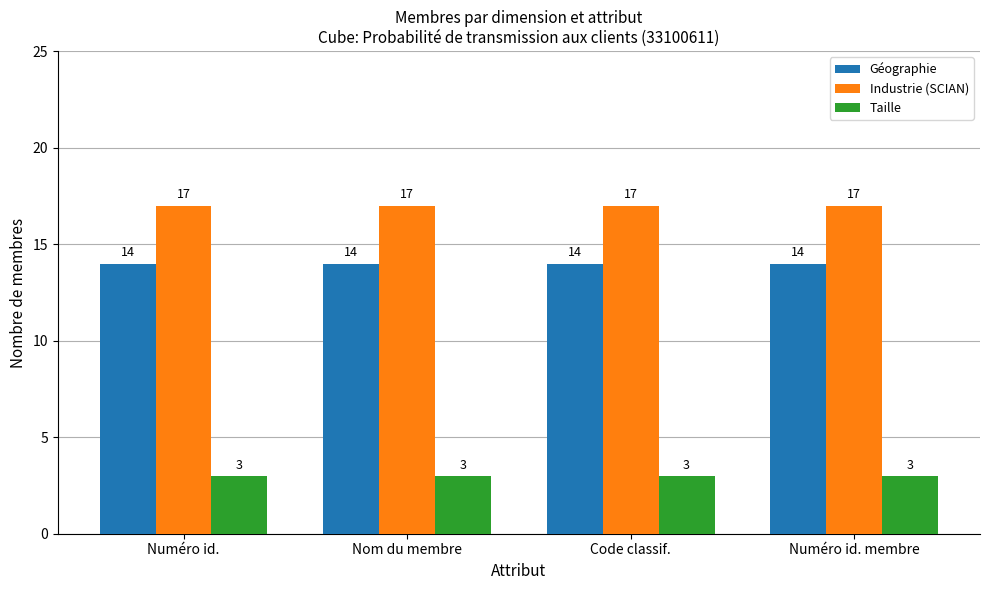

Reading left to right, transcribe all the data shown in this chart.

Géographie: 14	14	14	14
Industrie (SCIAN): 17	17	17	17
Taille: 3	3	3	3